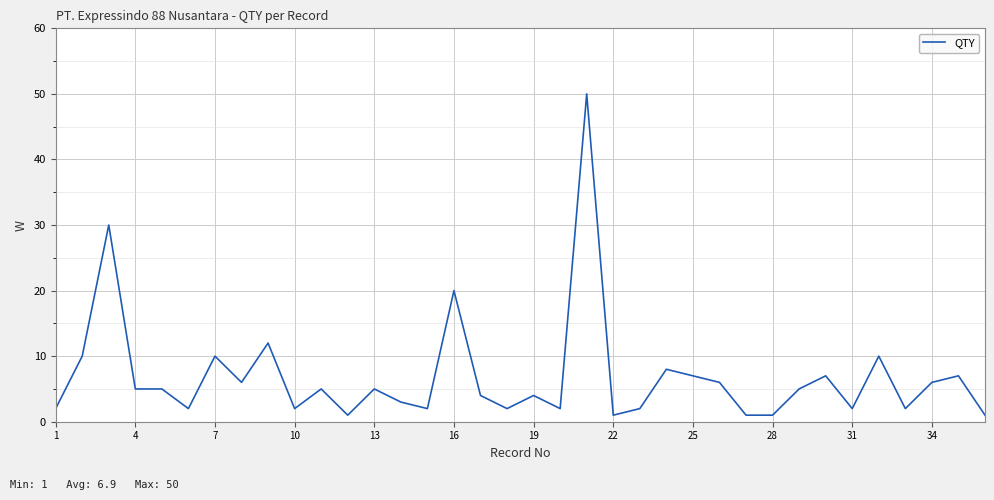

The value at 16 is 31. True or false?

False